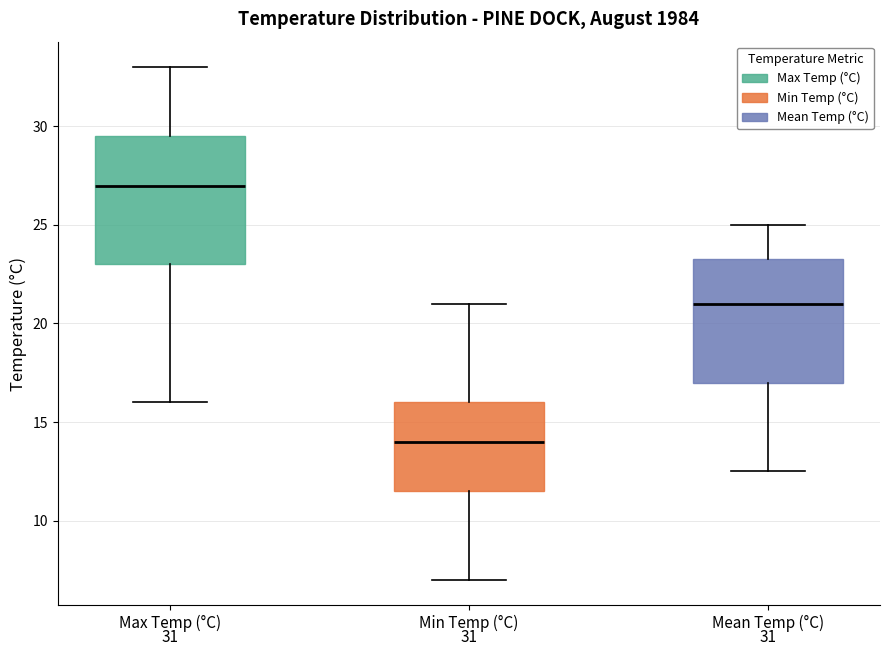

Reading left to right, transcribe this box plot: for each box, give where its median line is, the range the box spans, and where its two whiskers end, as read against the y-axis. The values are not printed on the chart, so give them approximately, as read against the axis.

Max Temp (°C): median 27.0, box 23.0 to 29.5, whiskers 16.0 to 33.0
Min Temp (°C): median 14.0, box 11.5 to 16.0, whiskers 7.0 to 21.0
Mean Temp (°C): median 21.0, box 17.0 to 23.5, whiskers 12.5 to 25.0